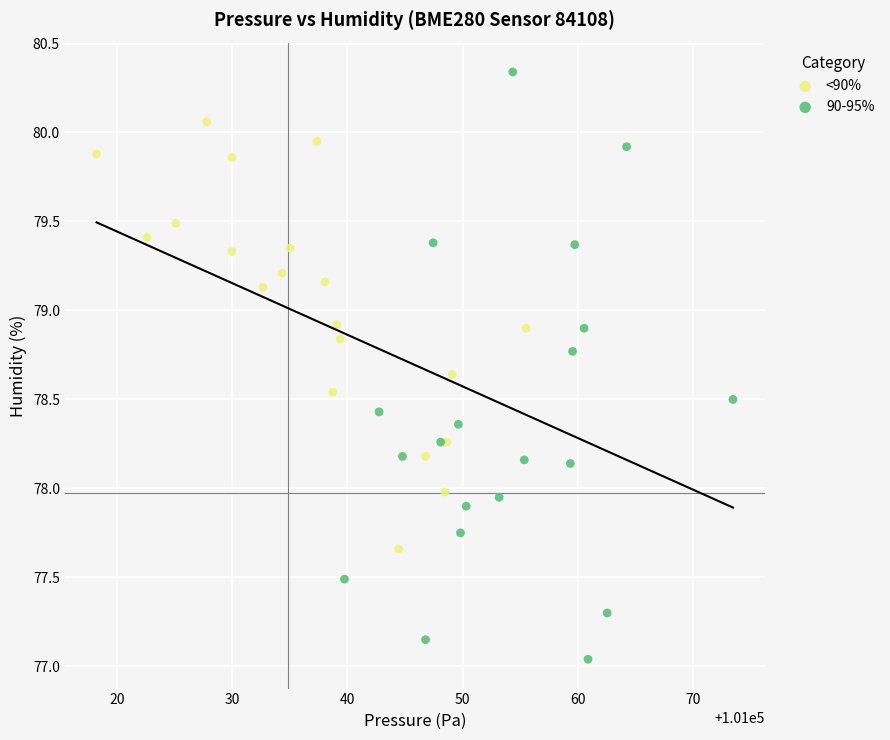

Which series has the widest spread of Y values?

90-95%